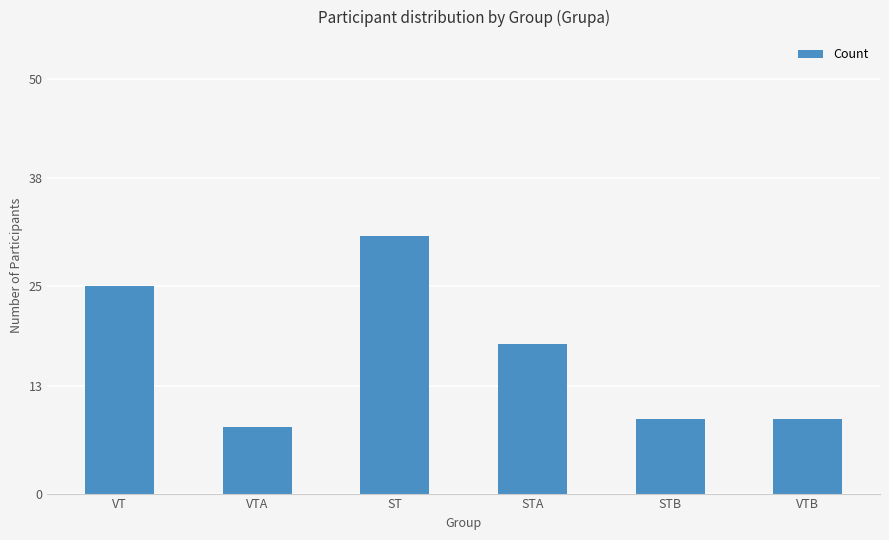

Is it true that the value at VTA is 12?

False